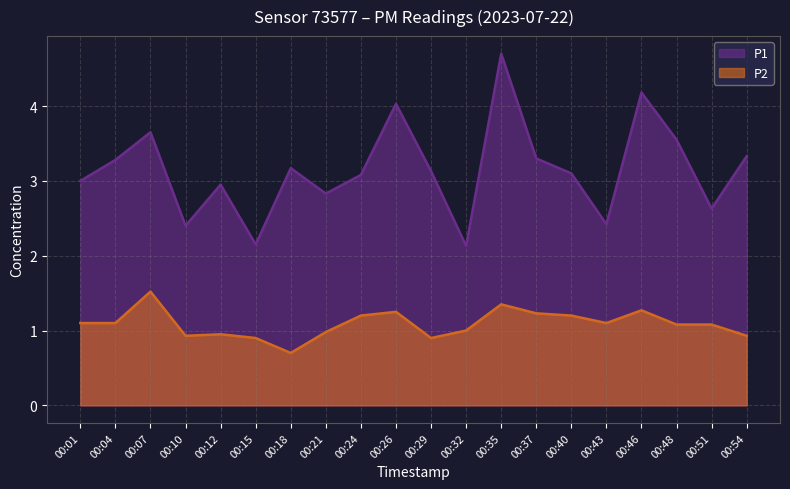

Which series has the widest spread of values?

P1